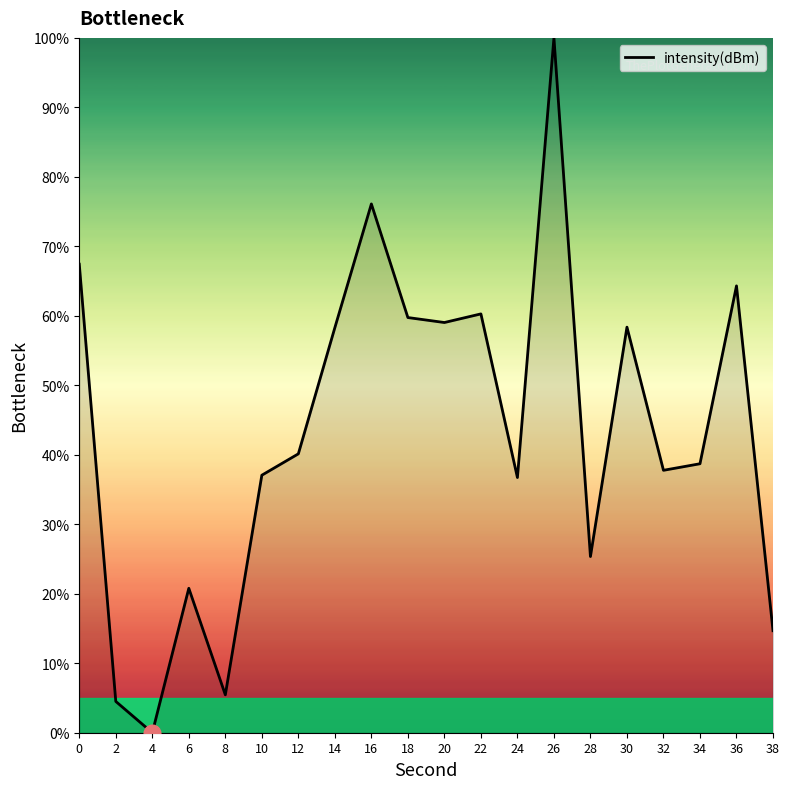

What is the difference between the values at 18 and 0?

7.7